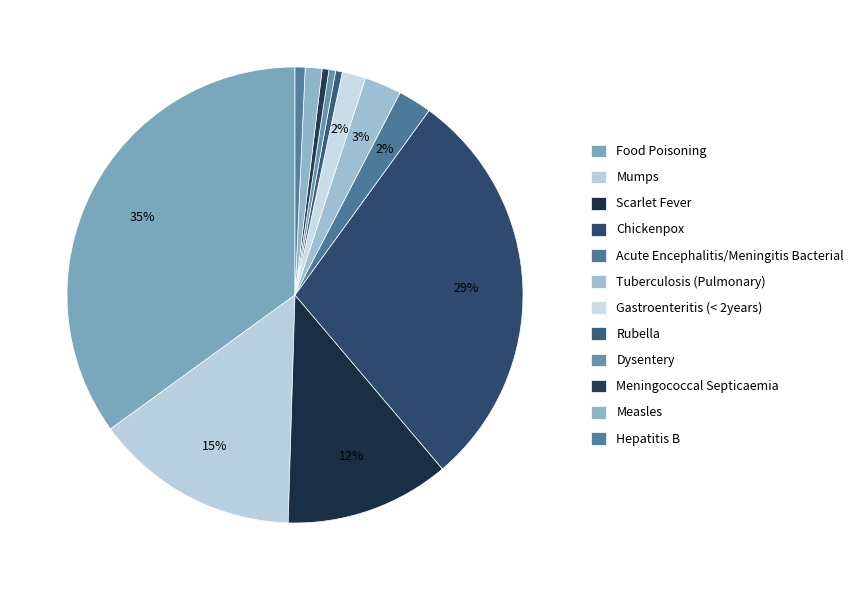

Combined, do Rubella and Hepatitis B account for over 50%?

No